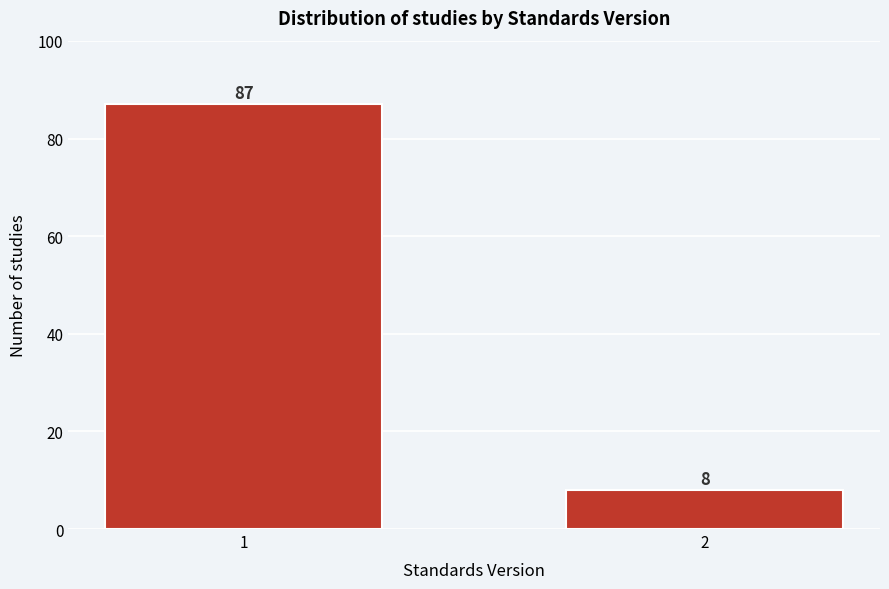

Reading right to left, extract all data points from this chart.

8	87